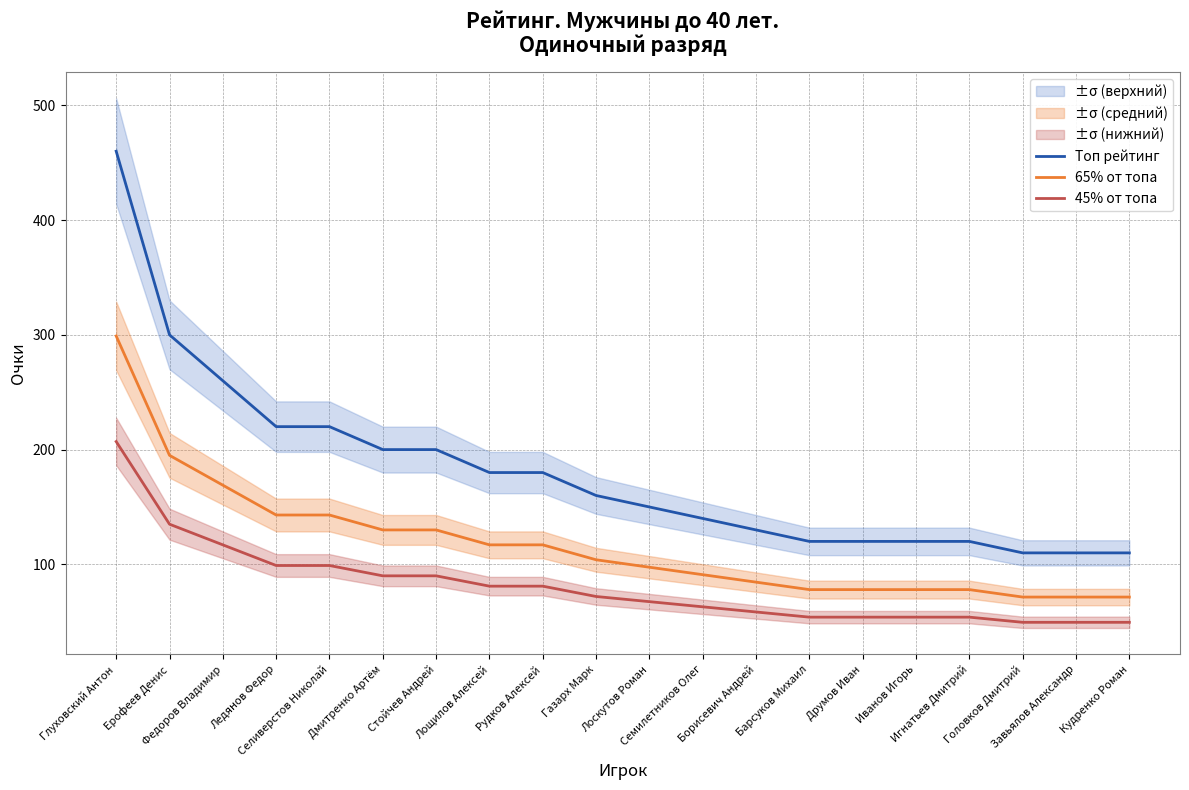

Which series has the largest range (max minus min)?

Топ рейтинг